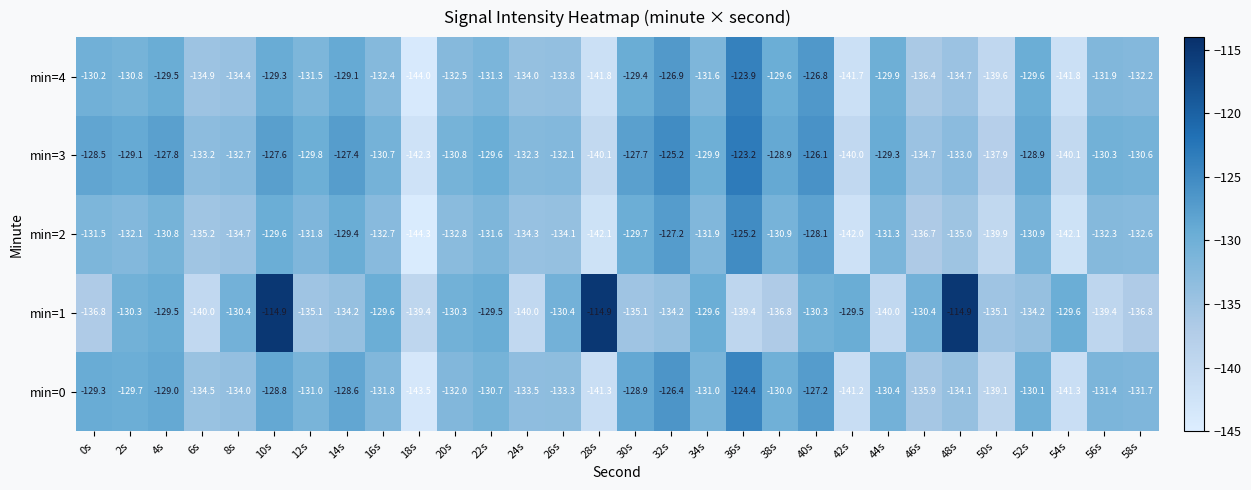

List the series in order of their overall mean, lowest first.

min=2, min=4, min=0, min=1, min=3